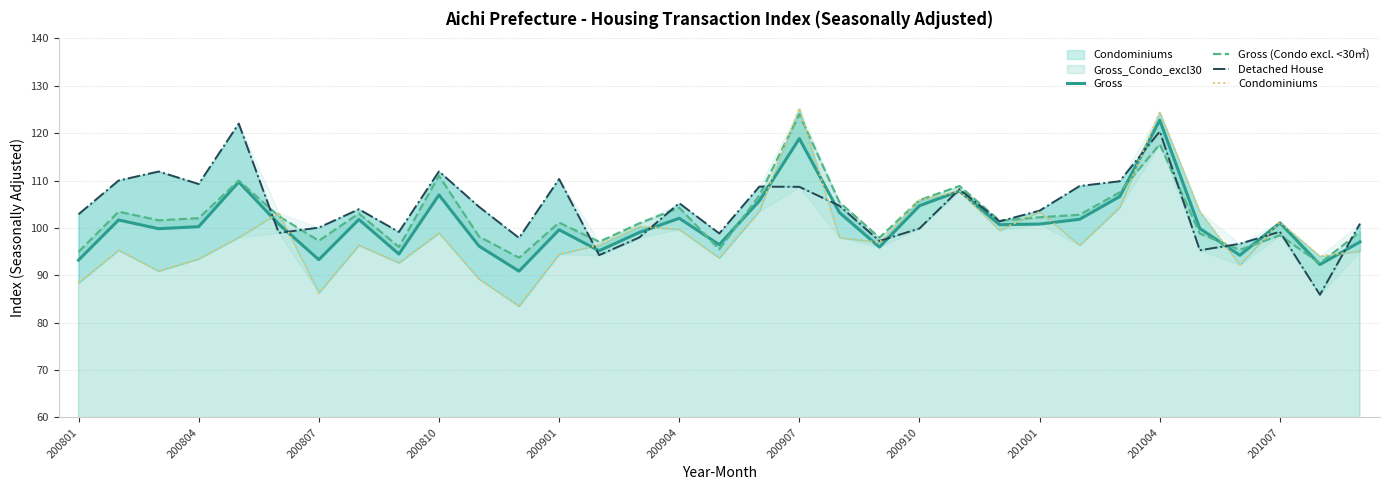

Which series has the largest range (max minus min)?

Condominiums